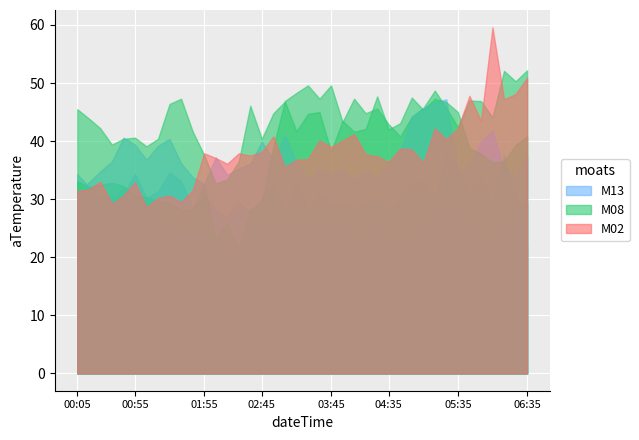

Read the 3.477 value at 02:55.

44.8